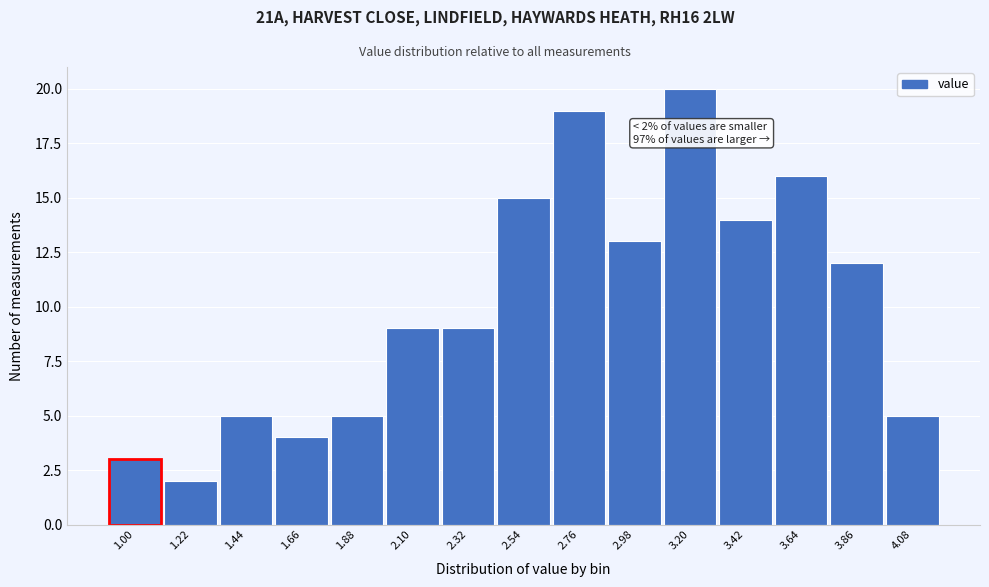

Reading left to right, list all the values displayed in this chart.

3	2	5	4	5	9	9	15	19	13	20	14	16	12	5